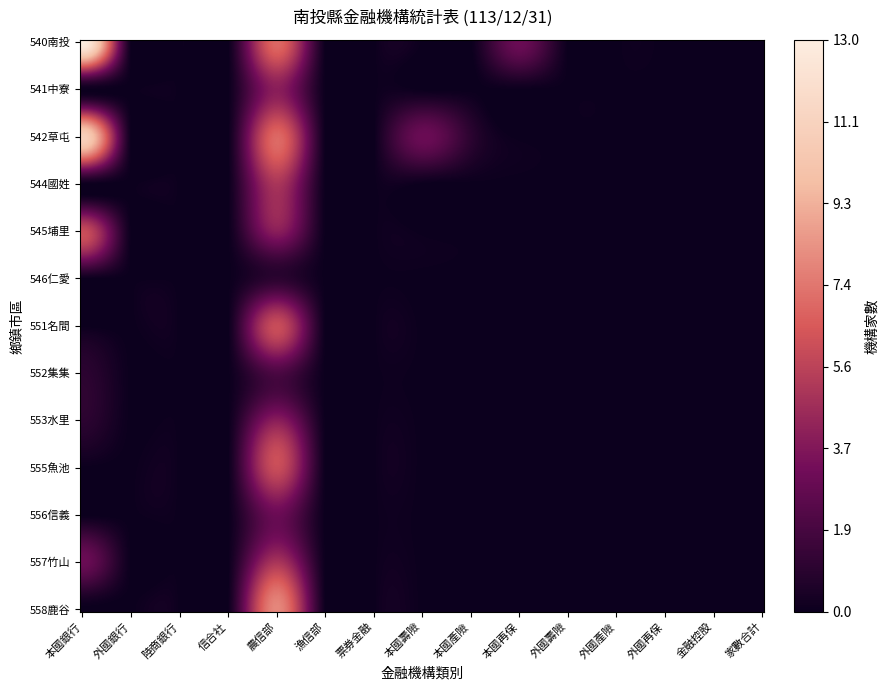

Which series has the widest spread of values?

540南投